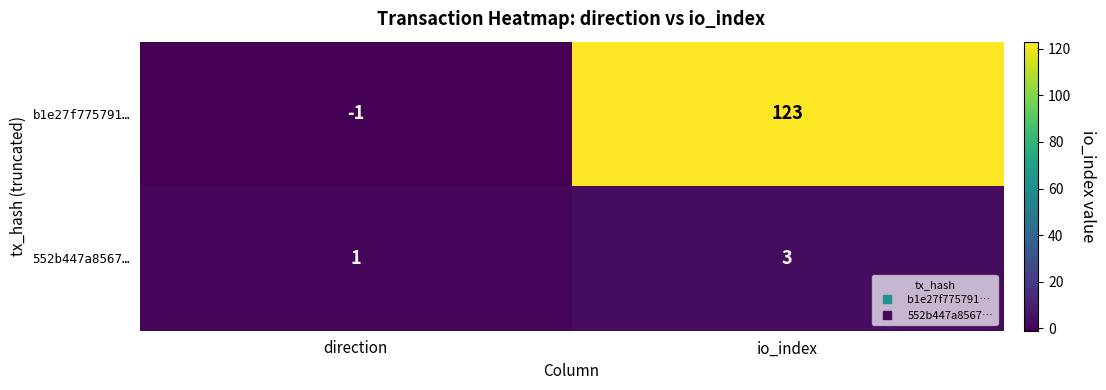

Reading right to left, list all the values displayed in this chart.

b1e27f775791…: io_index=123	direction=-1
552b447a8567…: io_index=3	direction=1